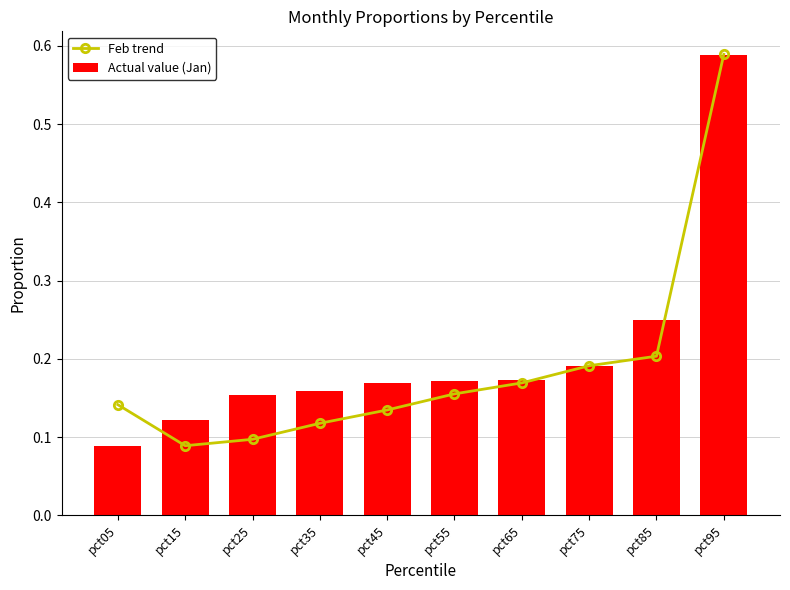

Reading right to left, list all the values displayed in this chart.

Feb trend: pct95=0.6	pct85=0.2	pct75=0.2	pct65=0.2	pct55=0.2	pct45=0.1	pct35=0.1	pct25=0.1	pct15=0.1	pct05=0.1
Actual value (Jan): pct95=0.6	pct85=0.2	pct75=0.2	pct65=0.2	pct55=0.2	pct45=0.2	pct35=0.2	pct25=0.2	pct15=0.1	pct05=0.1